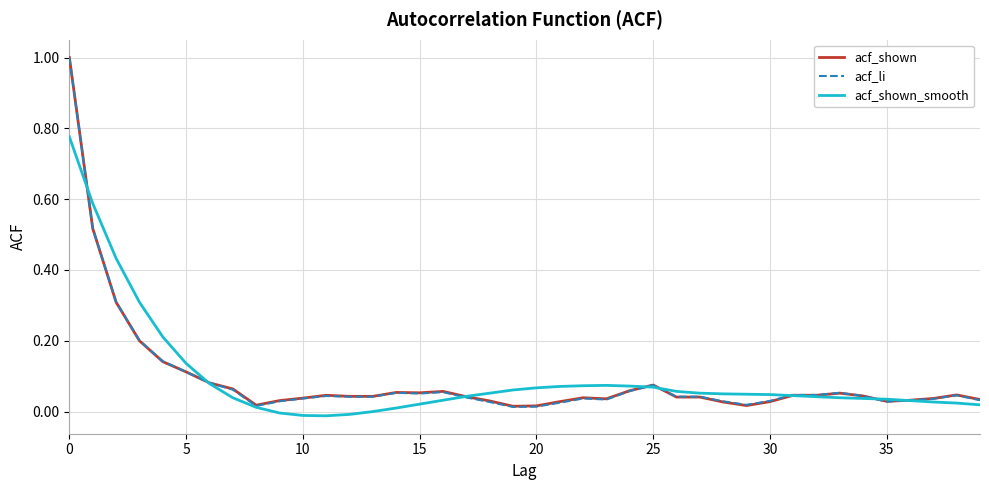

What is the greatest value displayed?

1.0